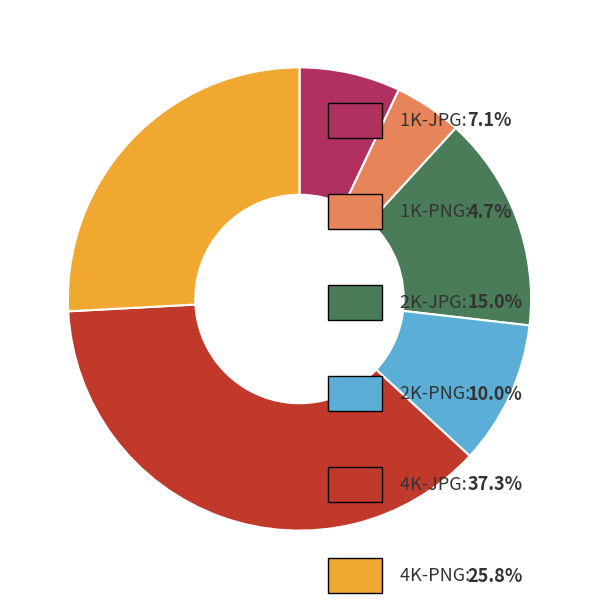

To the nearest percent, what is the difference between the 4K-PNG and 4K-JPG slice percentages?

11%